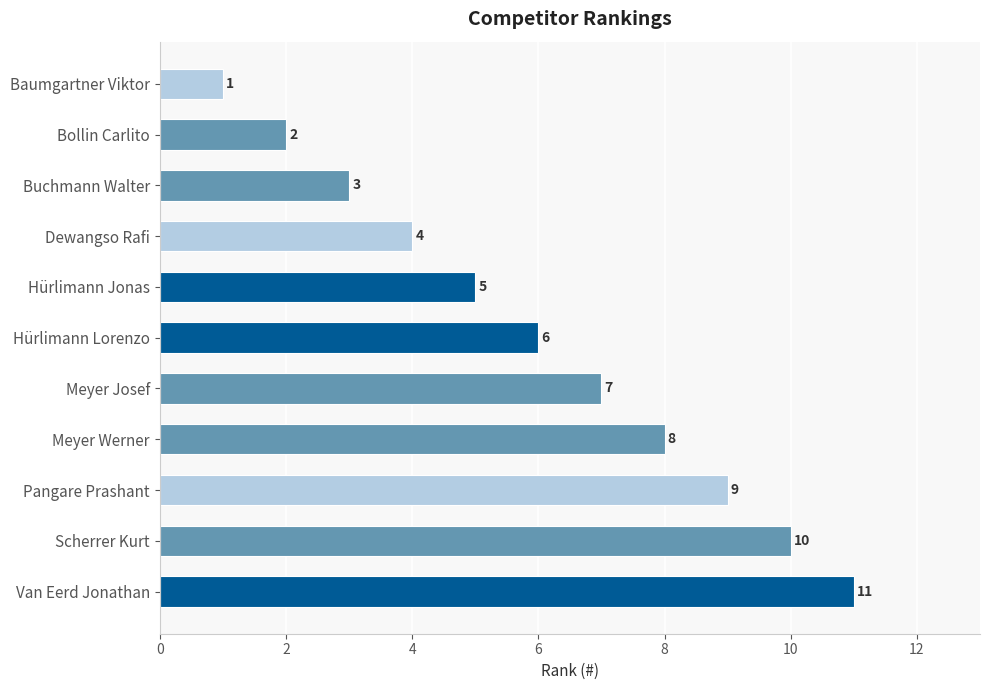

Where is the data nearest to the value 6?

Hürlimann Lorenzo